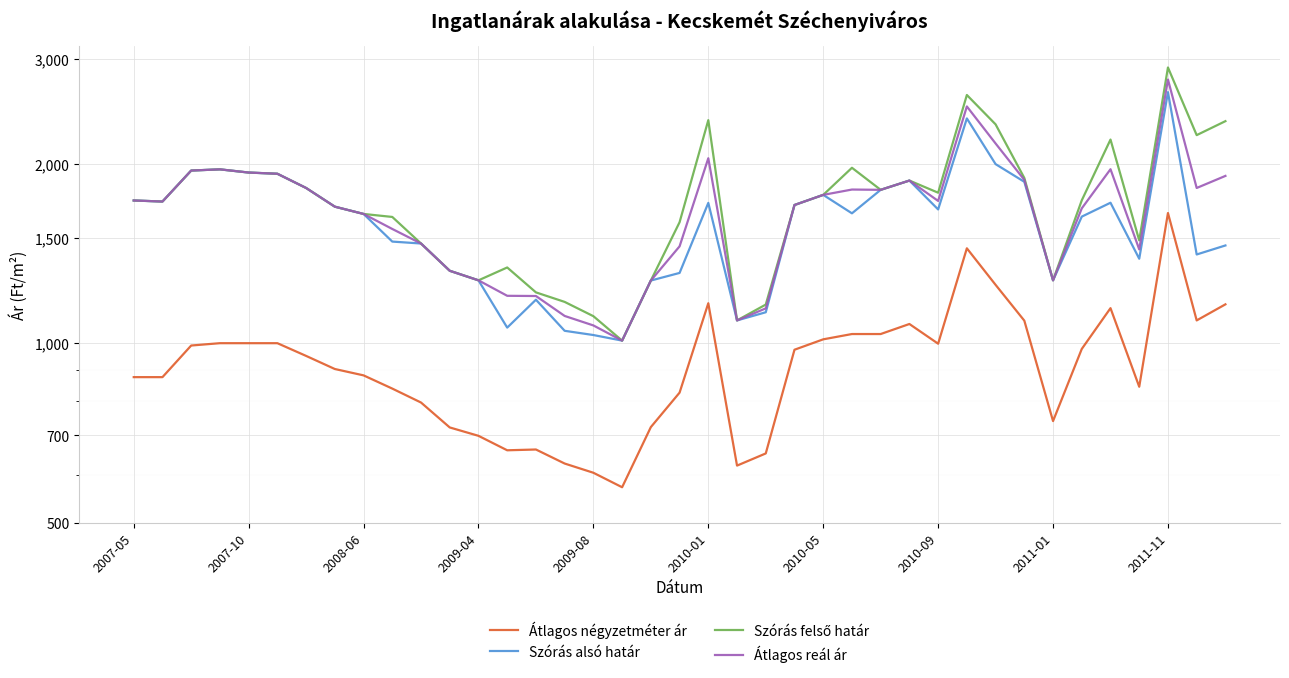

True or false: Szórás alsó határ and Átlagos reál ár cross at least once.

False